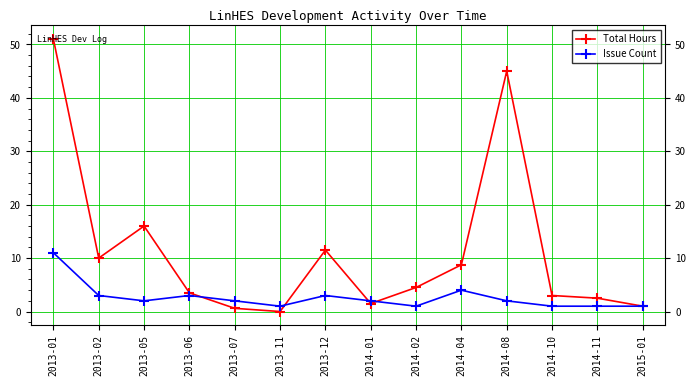

What is the difference between the second highest and second lowest values in the Total Hours series?

44.4